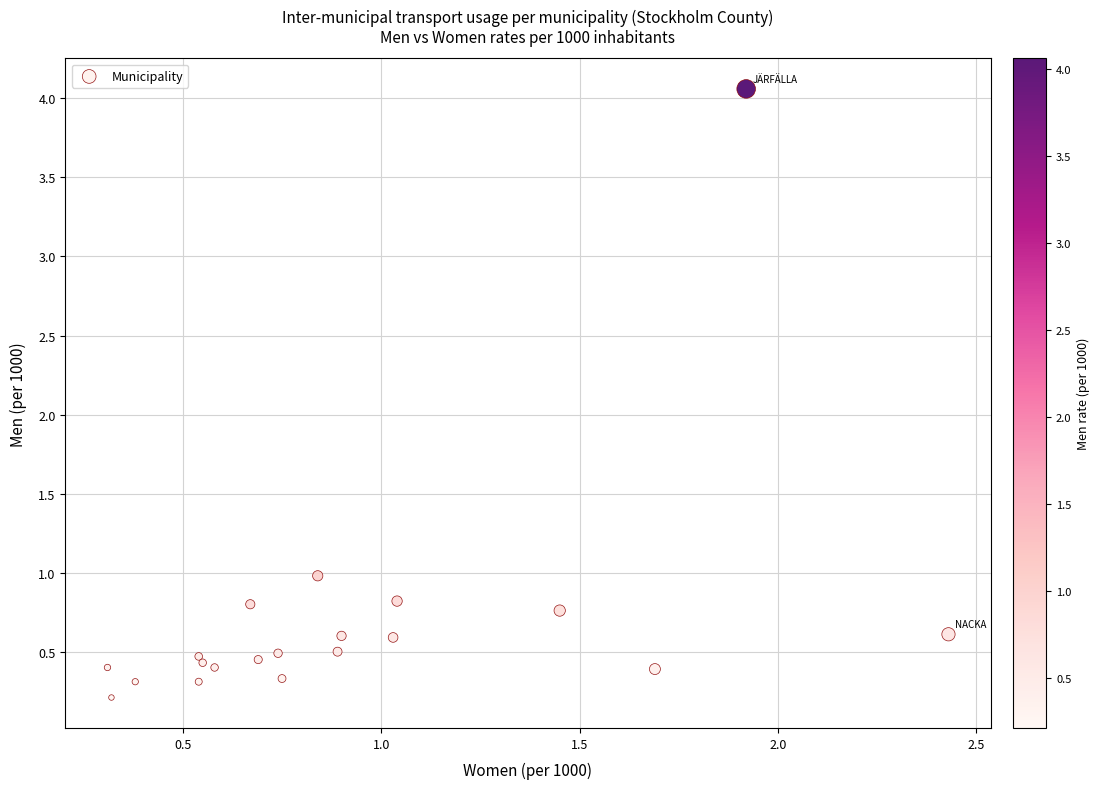

What Y value in the scatter plot is closest to 2?

1.0